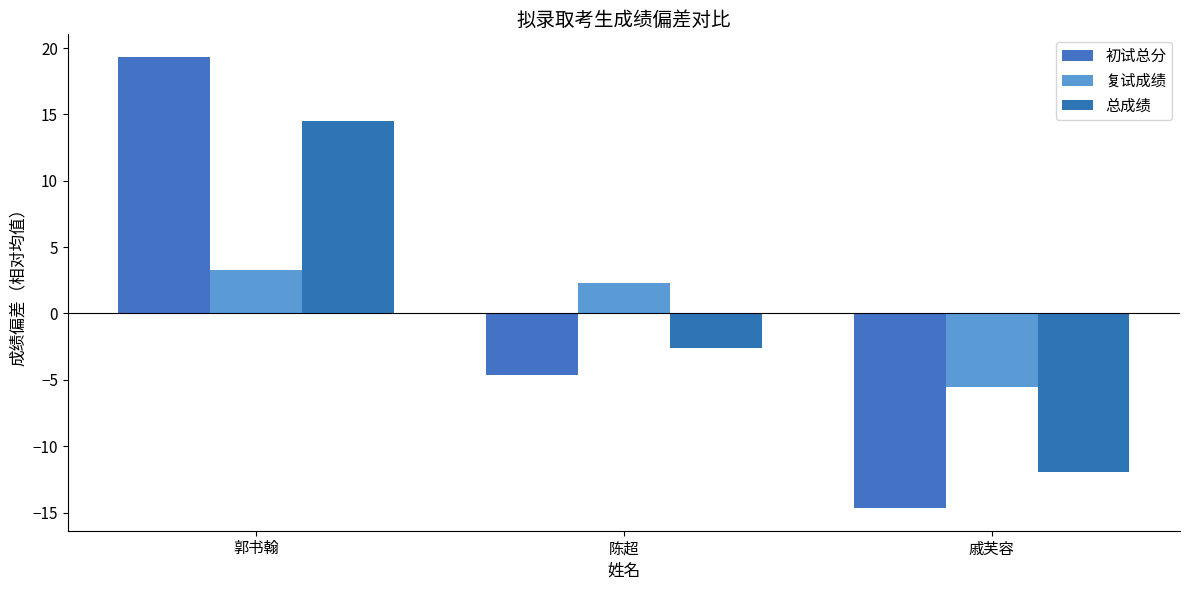

The 复试成绩 series shows 2.3 at 陈超. True or false?

True